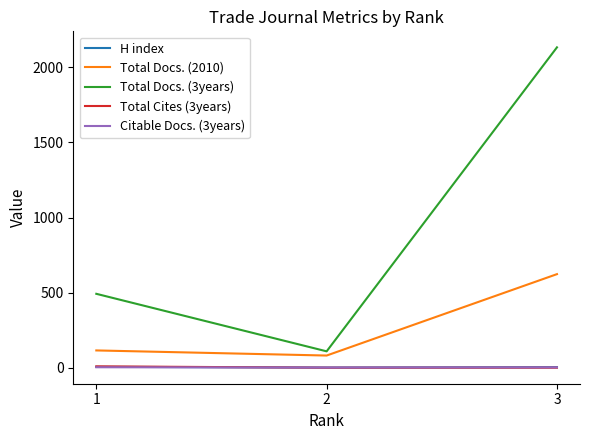

What is the maximum value shown in the chart?

2133